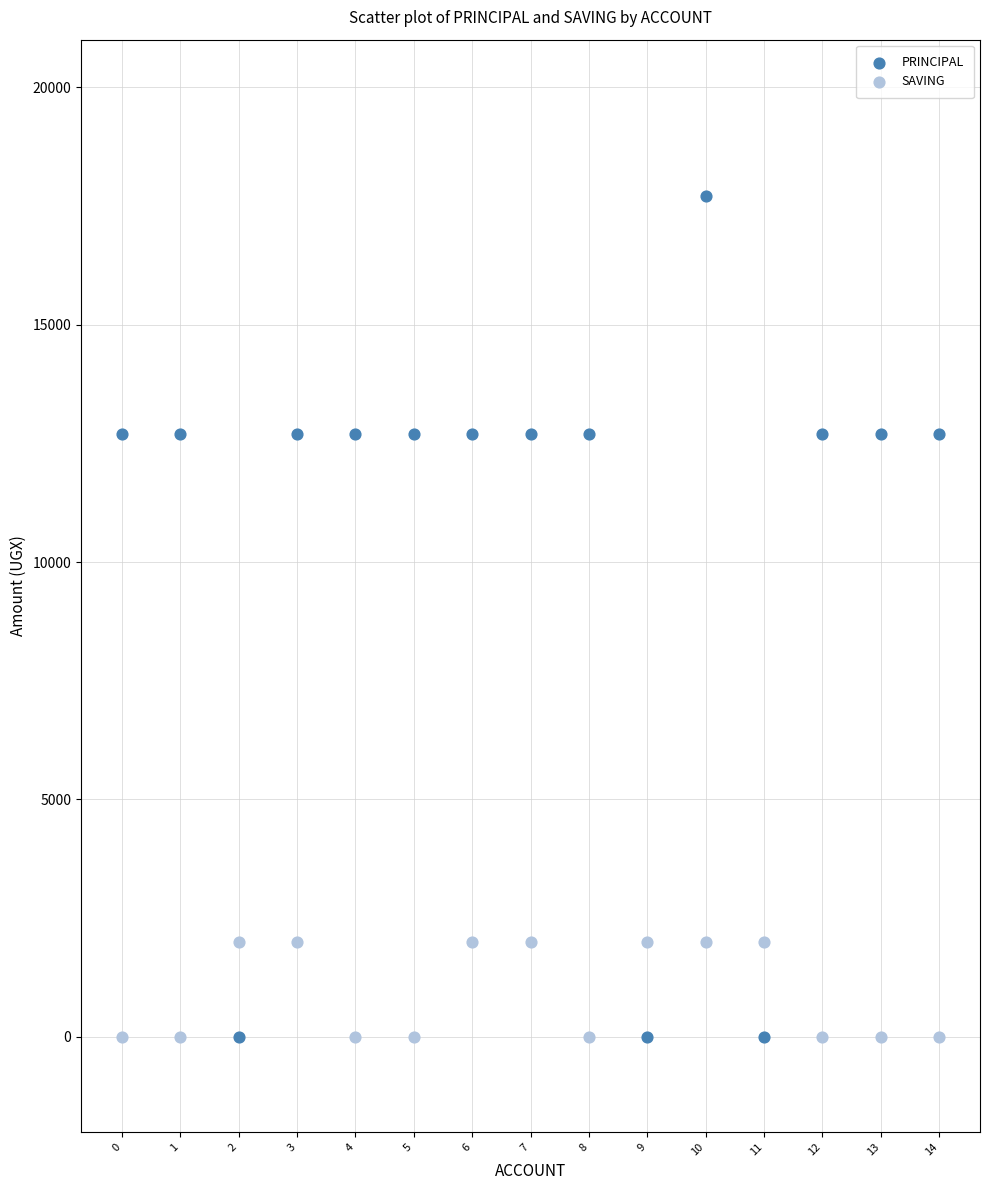

Which series contains the highest Y value?

PRINCIPAL